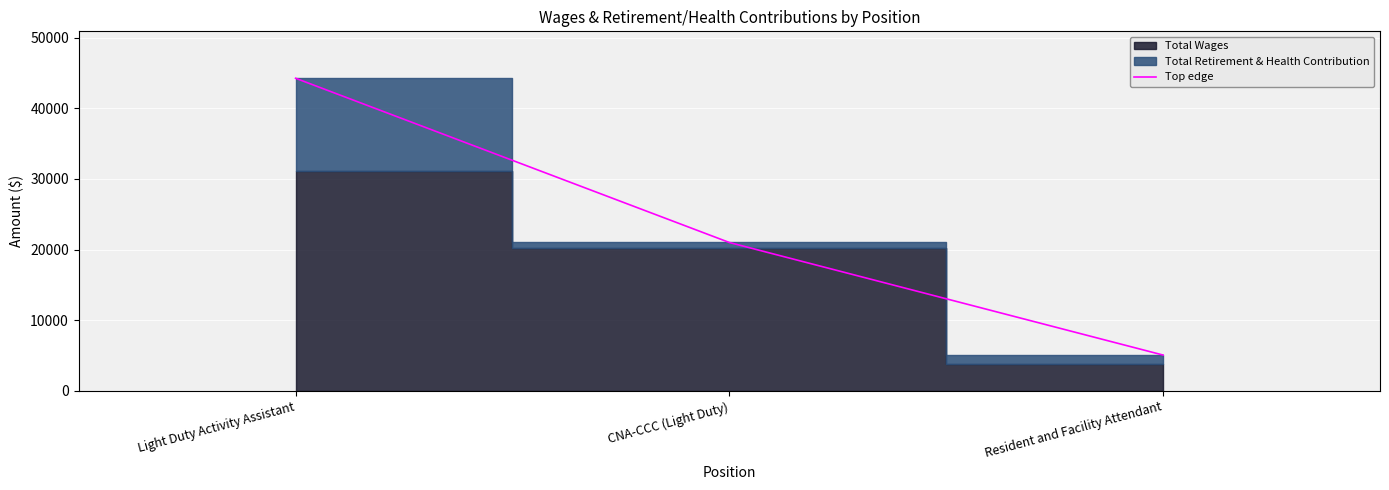

How many lines are shown in the chart?

1